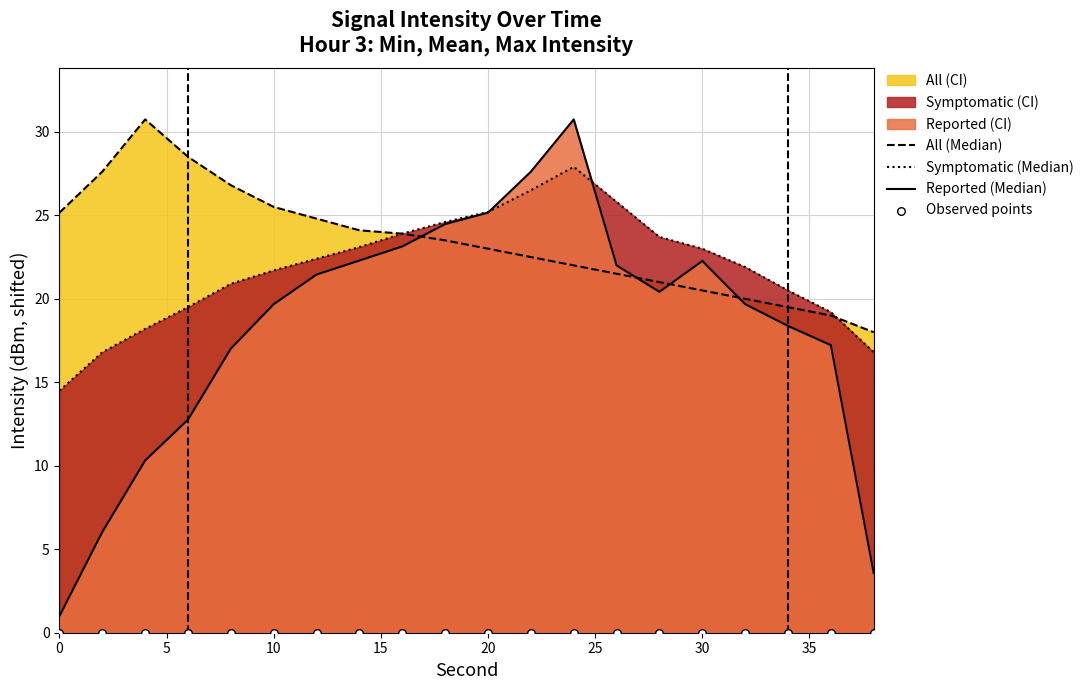

Is the value of Observed points at 15 greater than the value of All (Median) at 9?

No